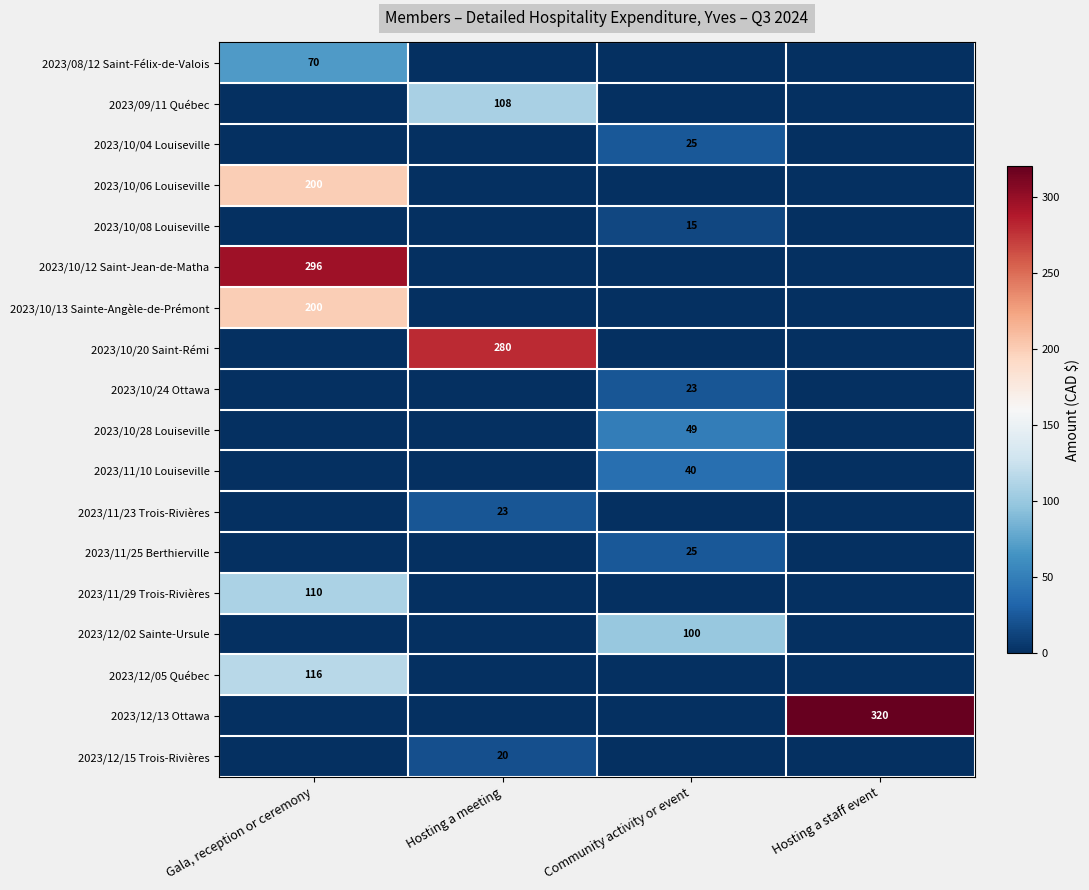

Rank the series by their maximum value, from highest to lowest.

2023/12/13 Ottawa, 2023/10/12 Saint-Jean-de-Matha, 2023/10/20 Saint-Rémi, 2023/10/13 Sainte-Angèle-de-Prémont, 2023/10/06 Louiseville, 2023/12/05 Québec, 2023/11/29 Trois-Rivières, 2023/09/11 Québec, 2023/12/02 Sainte-Ursule, 2023/08/12 Saint-Félix-de-Valois, 2023/10/28 Louiseville, 2023/11/10 Louiseville, 2023/10/04 Louiseville, 2023/11/25 Berthierville, 2023/10/24 Ottawa, 2023/11/23 Trois-Rivières, 2023/12/15 Trois-Rivières, 2023/10/08 Louiseville